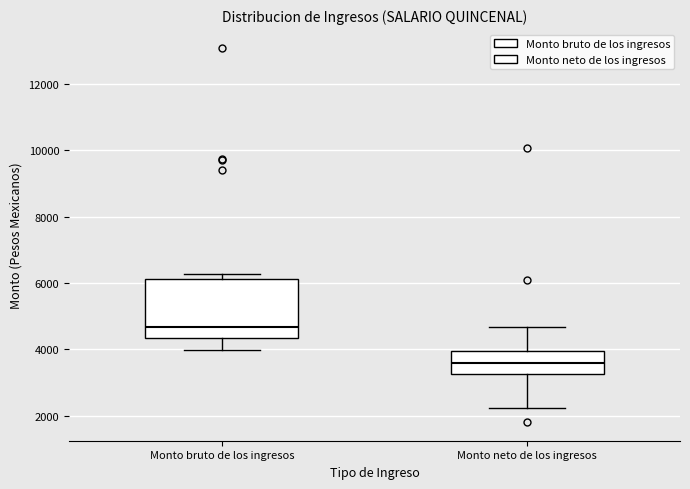

Which box is the tallest, from its lower edge to its upper edge?

Monto bruto de los ingresos